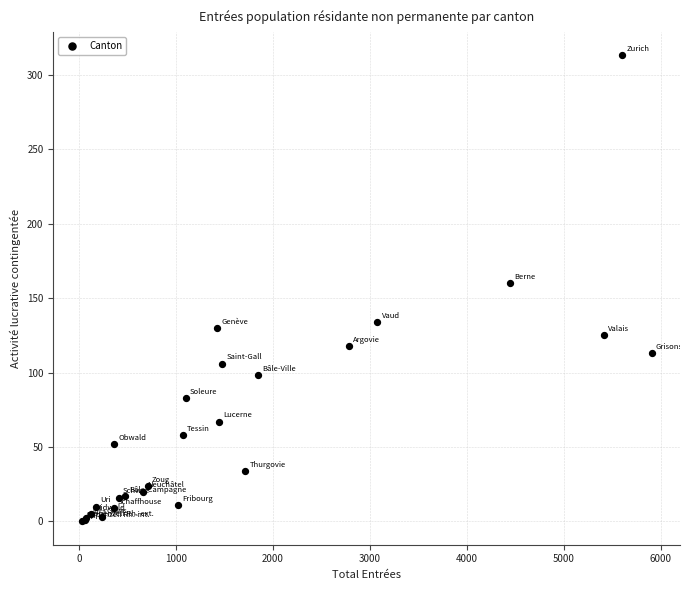

What Y value in the scatter plot is closest to 156?

160